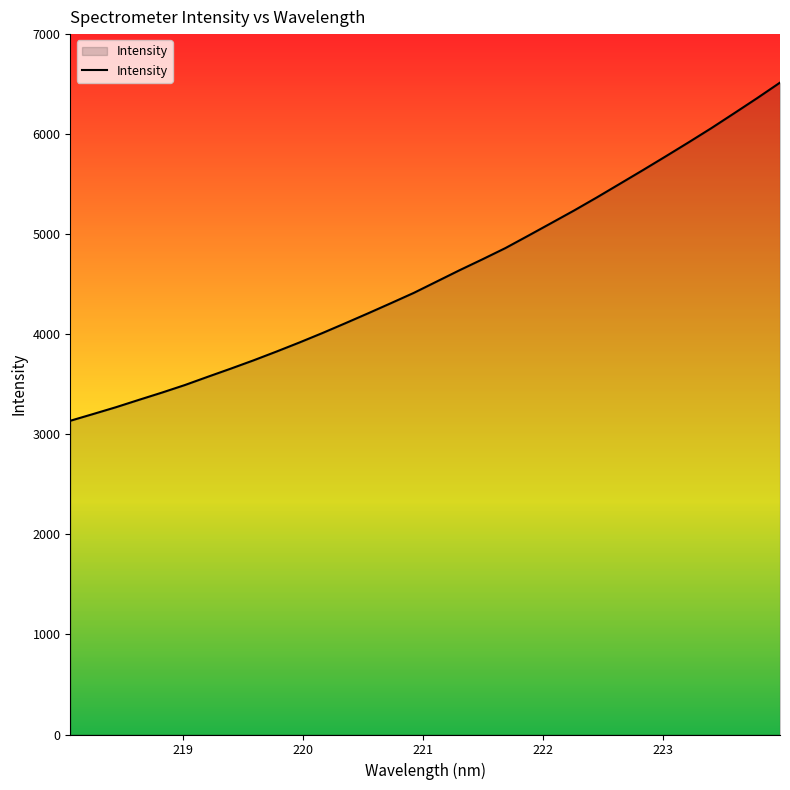

Does the chart display data point markers on the line(s)?

No